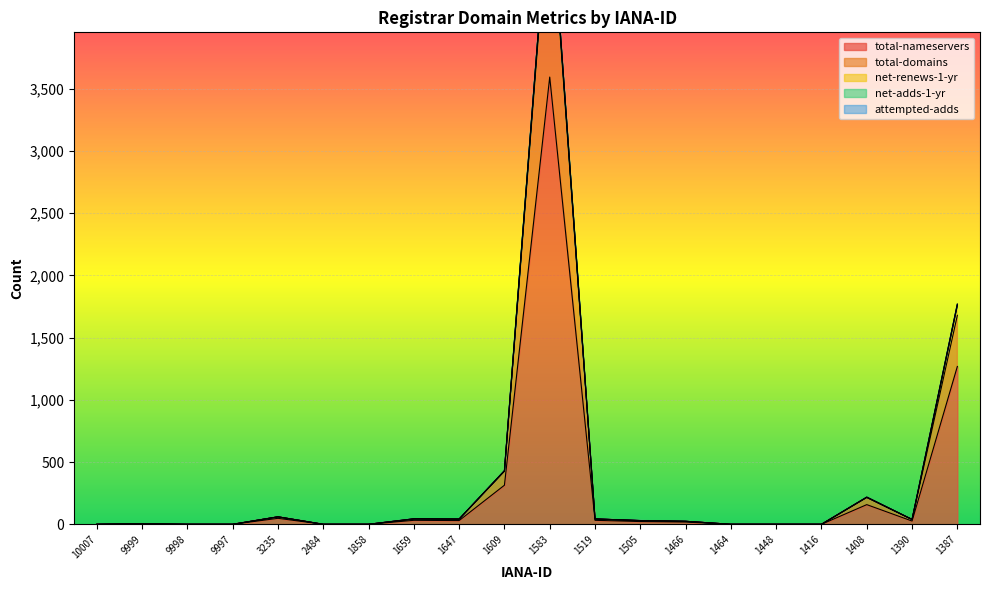

In total-domains, how many points are higher than both neighbors (excluding endpoints)?

4